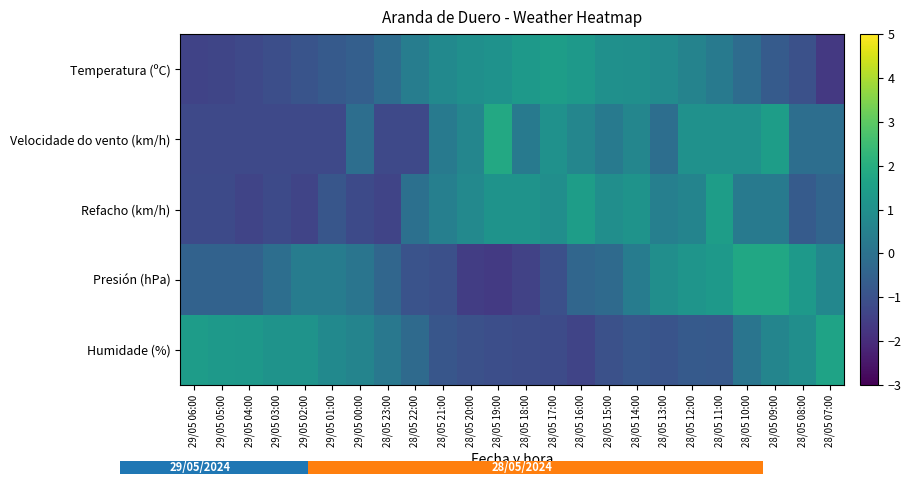

Reading left to right, list all the values displayed in this chart.

Temperatura (ºC): 29/05 06:00=-1.4	29/05 05:00=-1.3	29/05 04:00=-1.2	29/05 03:00=-1.1	29/05 02:00=-0.9	29/05 01:00=-0.7	29/05 00:00=-0.6	28/05 23:00=-0.2	28/05 22:00=0.4	28/05 21:00=0.8	28/05 20:00=1.0	28/05 19:00=1.1	28/05 18:00=1.3	28/05 17:00=1.4	28/05 16:00=1.3	28/05 15:00=1.0	28/05 14:00=1.0	28/05 13:00=0.9	28/05 12:00=0.6	28/05 11:00=0.3	28/05 10:00=-0.2	28/05 09:00=-0.7	28/05 08:00=-1.0	28/05 07:00=-1.7
Velocidade do vento (km/h): 29/05 06:00=-1.2	29/05 05:00=-1.2	29/05 04:00=-1.2	29/05 03:00=-1.2	29/05 02:00=-1.2	29/05 01:00=-1.2	29/05 00:00=-0.1	28/05 23:00=-1.2	28/05 22:00=-1.2	28/05 21:00=0.3	28/05 20:00=0.7	28/05 19:00=1.8	28/05 18:00=0.3	28/05 17:00=1.1	28/05 16:00=0.7	28/05 15:00=0.3	28/05 14:00=0.7	28/05 13:00=-0.1	28/05 12:00=1.1	28/05 11:00=1.1	28/05 10:00=1.1	28/05 09:00=1.4	28/05 08:00=-0.1	28/05 07:00=-0.1
Refacho (km/h): 29/05 06:00=-1.2	29/05 05:00=-1.2	29/05 04:00=-1.4	29/05 03:00=-1.2	29/05 02:00=-1.4	29/05 01:00=-0.9	29/05 00:00=-1.2	28/05 23:00=-1.4	28/05 22:00=-0.0	28/05 21:00=0.4	28/05 20:00=0.8	28/05 19:00=1.1	28/05 18:00=1.1	28/05 17:00=0.9	28/05 16:00=1.4	28/05 15:00=0.9	28/05 14:00=1.1	28/05 13:00=0.4	28/05 12:00=0.6	28/05 11:00=1.4	28/05 10:00=0.3	28/05 09:00=0.3	28/05 08:00=-0.7	28/05 07:00=-0.4
Presión (hPa): 29/05 06:00=-0.5	29/05 05:00=-0.5	29/05 04:00=-0.5	29/05 03:00=-0.1	29/05 02:00=0.4	29/05 01:00=0.4	29/05 00:00=0.1	28/05 23:00=-0.4	28/05 22:00=-0.9	28/05 21:00=-1.1	28/05 20:00=-1.5	28/05 19:00=-1.7	28/05 18:00=-1.4	28/05 17:00=-1.1	28/05 16:00=-0.4	28/05 15:00=-0.2	28/05 14:00=0.4	28/05 13:00=0.9	28/05 12:00=1.2	28/05 11:00=1.3	28/05 10:00=1.8	28/05 09:00=1.8	28/05 08:00=1.3	28/05 07:00=0.7
Humidade (%): 29/05 06:00=1.4	29/05 05:00=1.3	29/05 04:00=1.3	29/05 03:00=1.1	29/05 02:00=1.1	29/05 01:00=0.8	29/05 00:00=0.6	28/05 23:00=0.2	28/05 22:00=-0.2	28/05 21:00=-0.9	28/05 20:00=-1.0	28/05 19:00=-1.1	28/05 18:00=-1.1	28/05 17:00=-1.2	28/05 16:00=-1.4	28/05 15:00=-1.0	28/05 14:00=-0.8	28/05 13:00=-0.9	28/05 12:00=-0.7	28/05 11:00=-0.8	28/05 10:00=0.1	28/05 09:00=0.6	28/05 08:00=1.0	28/05 07:00=1.6